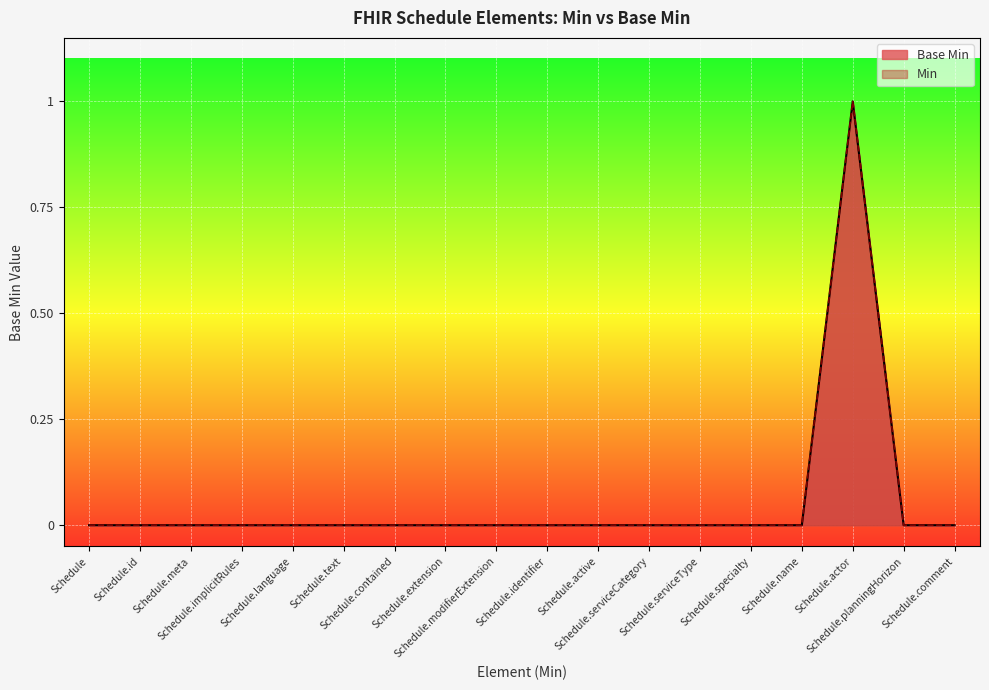

Reading left to right, transcribe all the data shown in this chart.

Schedule=0	Schedule.id=0	Schedule.meta=0	Schedule.implicitRules=0	Schedule.language=0	Schedule.text=0	Schedule.contained=0	Schedule.extension=0	Schedule.modifierExtension=0	Schedule.identifier=0	Schedule.active=0	Schedule.serviceCategory=0	Schedule.serviceType=0	Schedule.specialty=0	Schedule.name=0	Schedule.actor=1	Schedule.planningHorizon=0	Schedule.comment=0